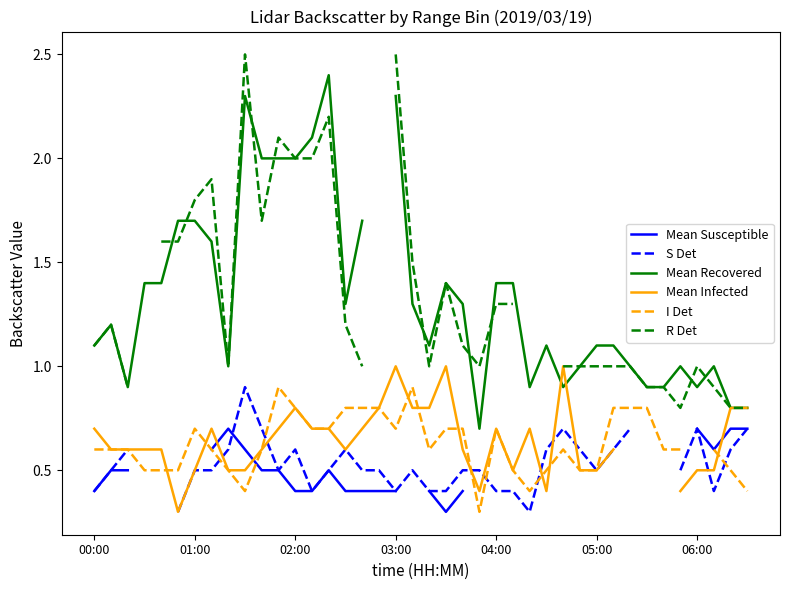

What value does the S Det series have at 01:00?

0.5